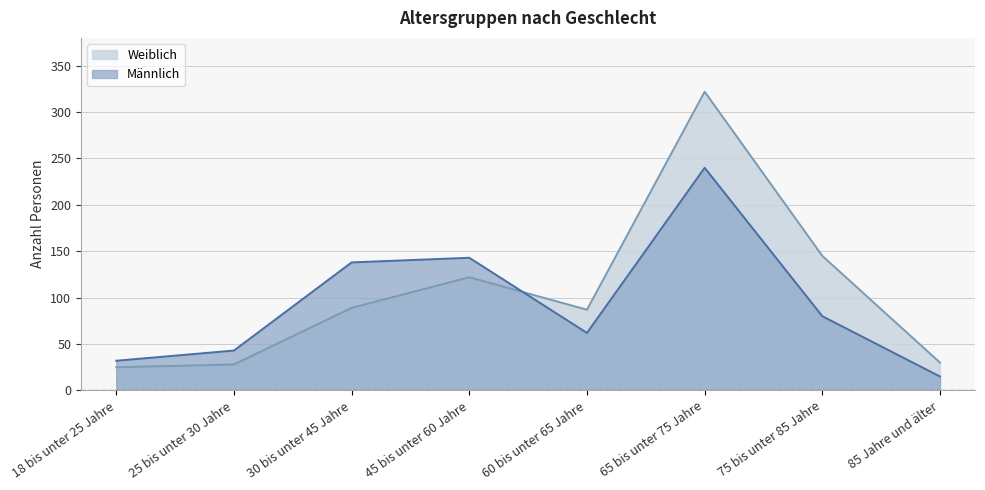

How many intersections are there between Weiblich and Männlich?

1